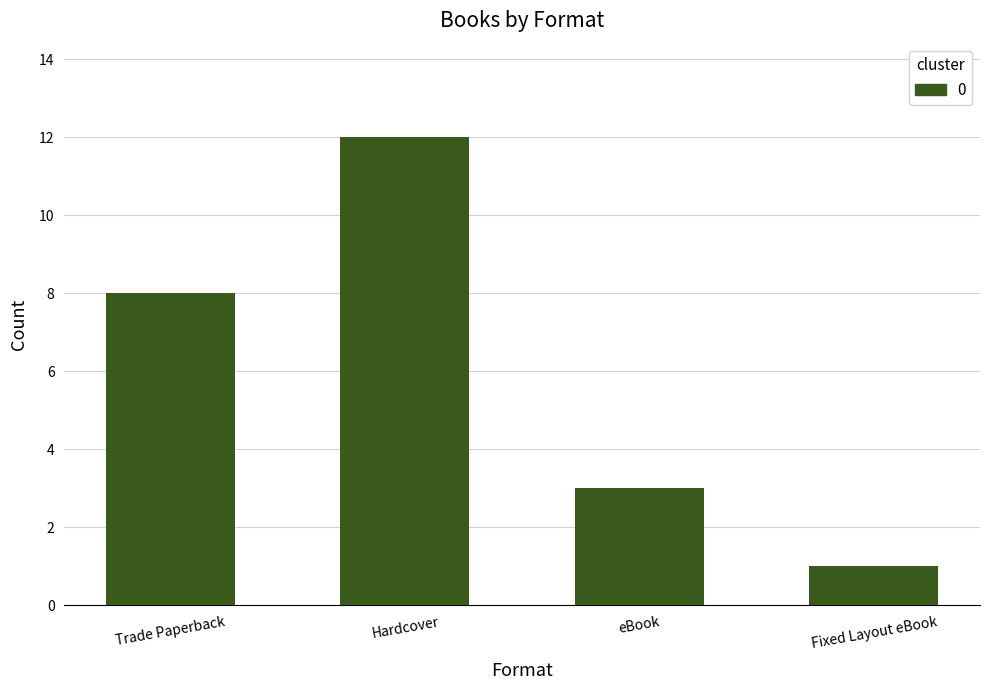

What is the value of the 4th bar from the left?

1